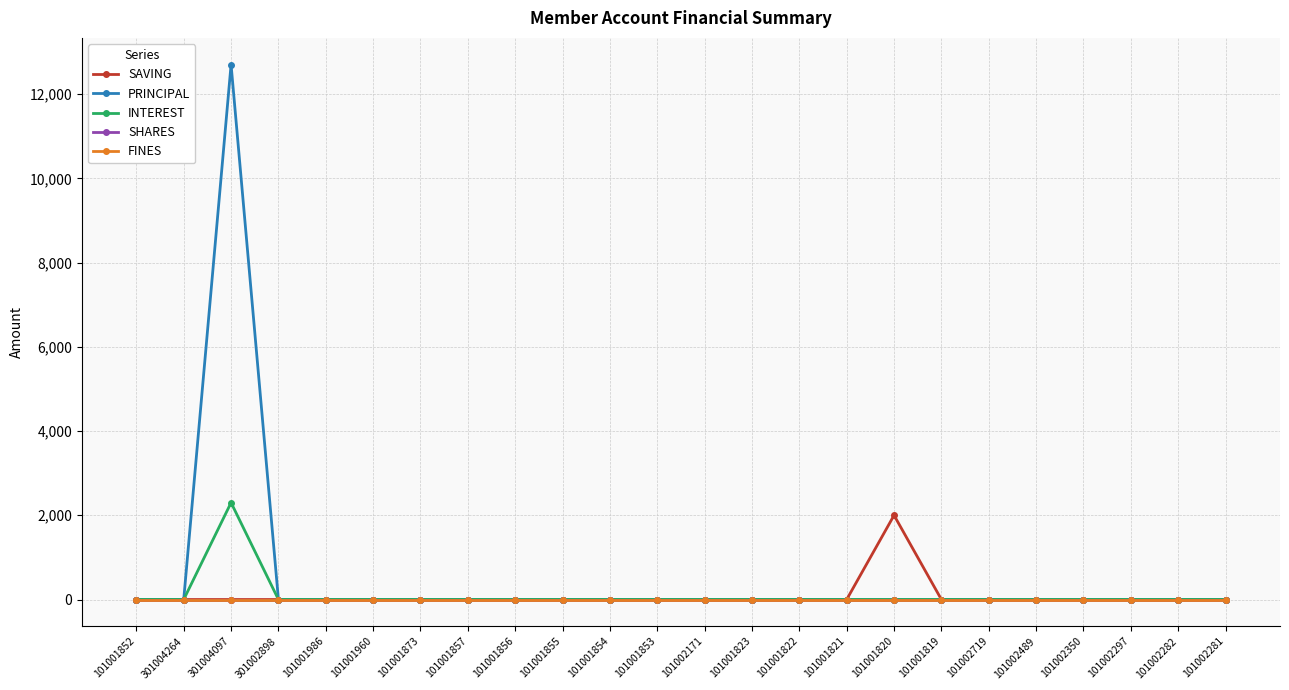

True or false: SHARES and INTEREST cross at least once.

False